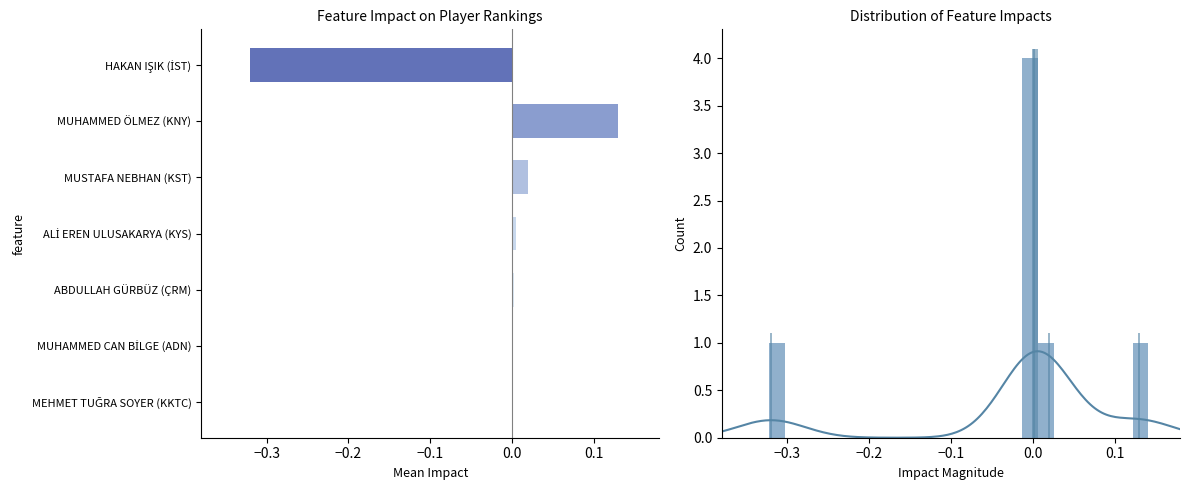

What is the value of the 2nd bar from the left?

0.1